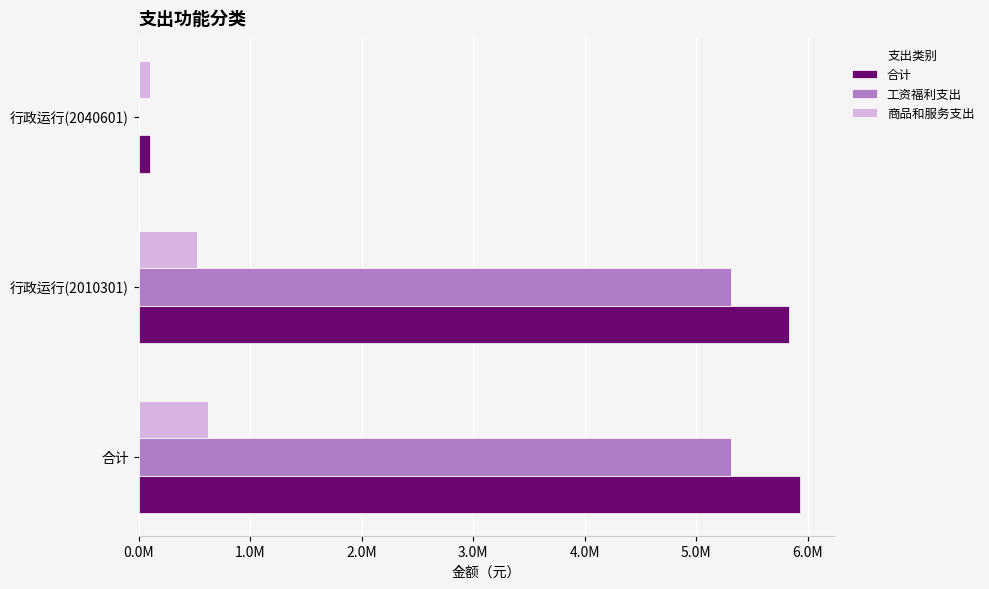

What is the sum of all 商品和服务支出 values?

1253400.3